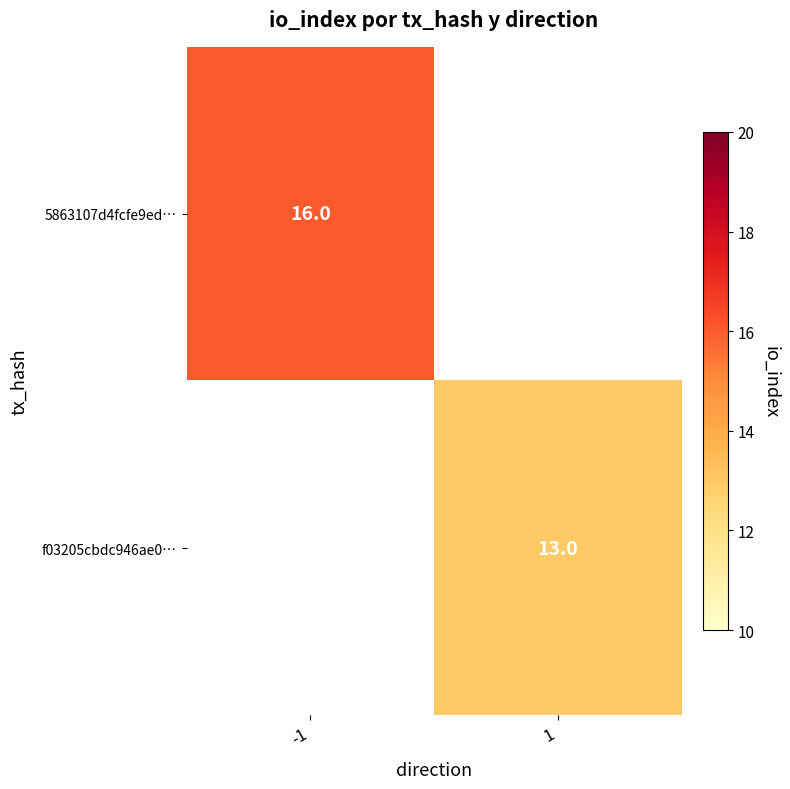

What is the greatest value displayed?

16.0